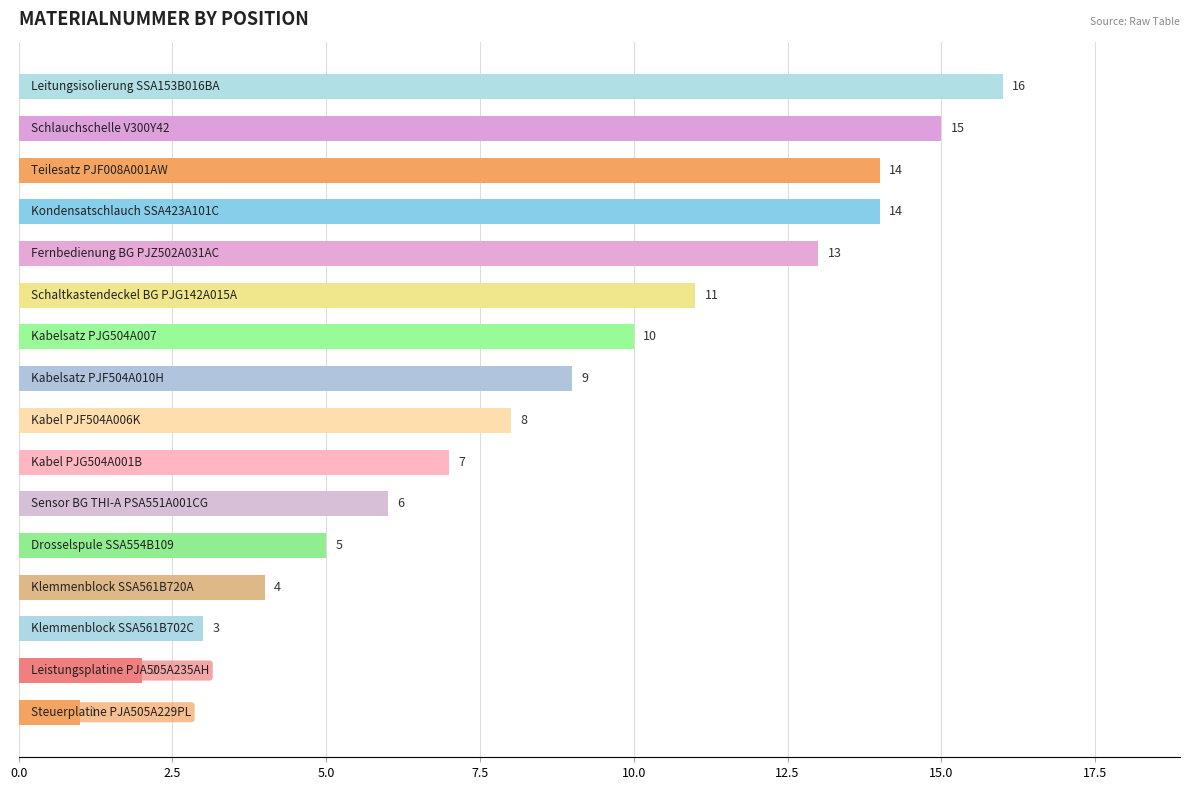

What is the sum of all values?

138